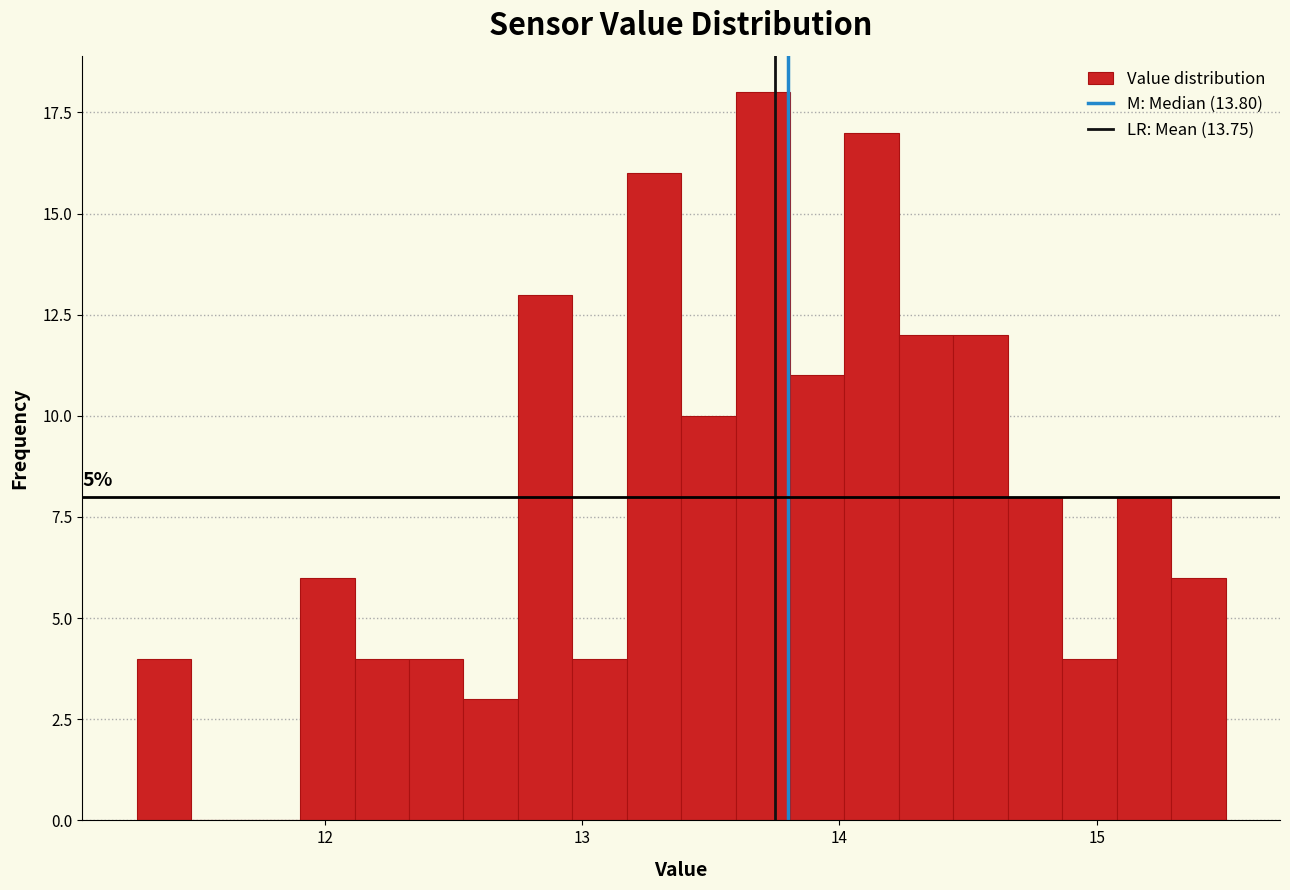

Read against the x-axis, roughly where is the centre of the tallest bar?

13.7